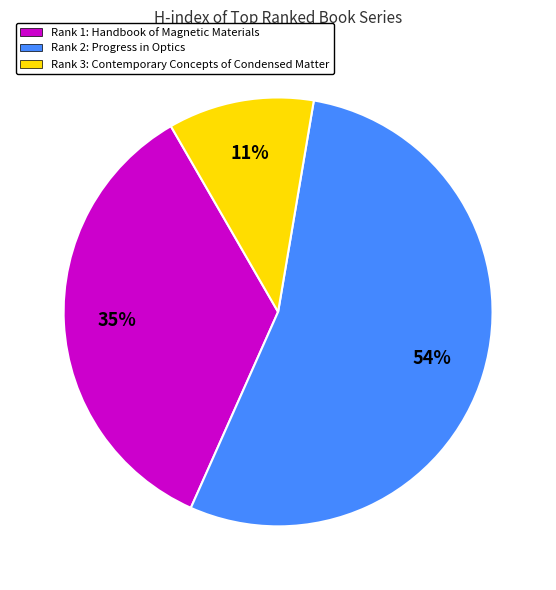

Count the number of slices in the pie.

3